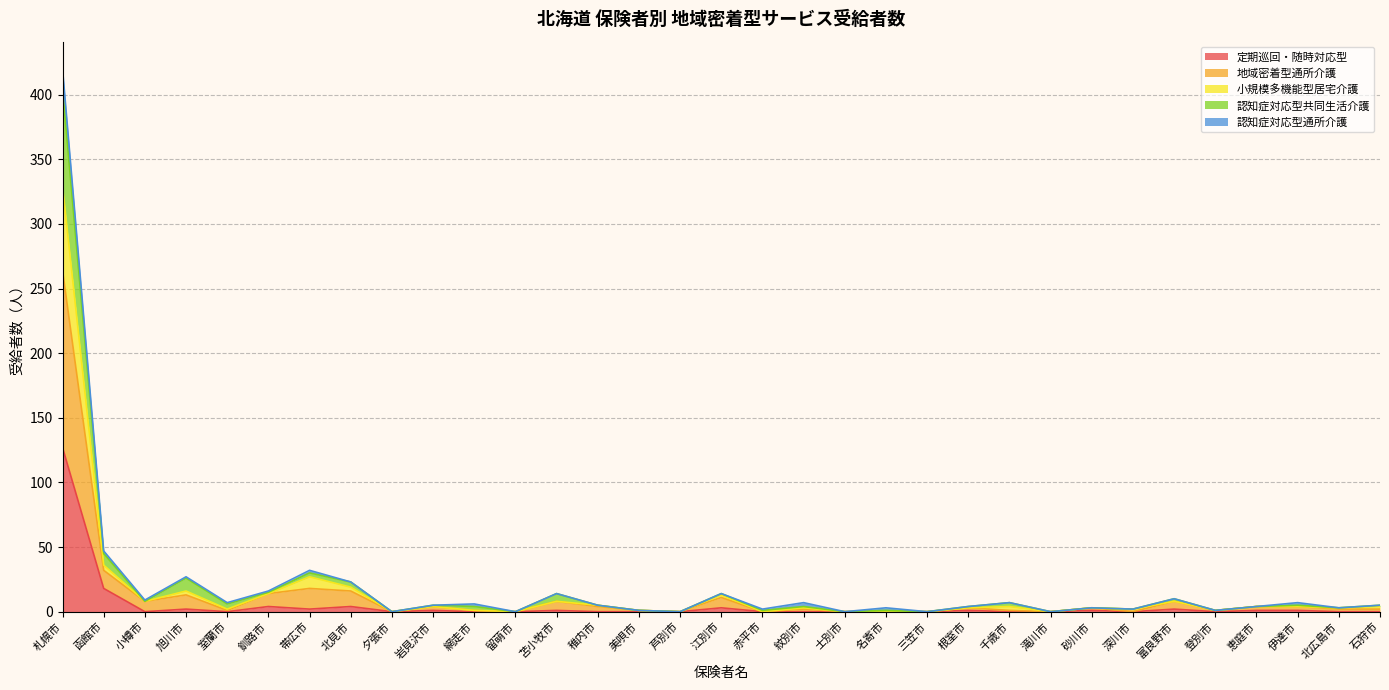

In 認知症対応型共同生活介護, how many points are higher than both neighbors (excluding endpoints)?

11